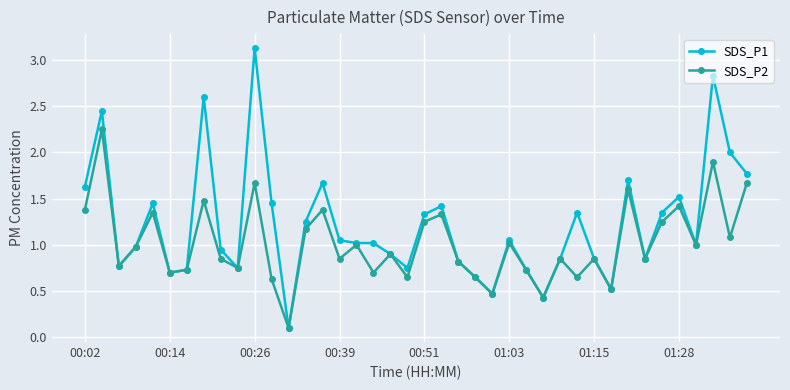

What is the value of the SDS_P2 point at the 25th from the left?

0.5